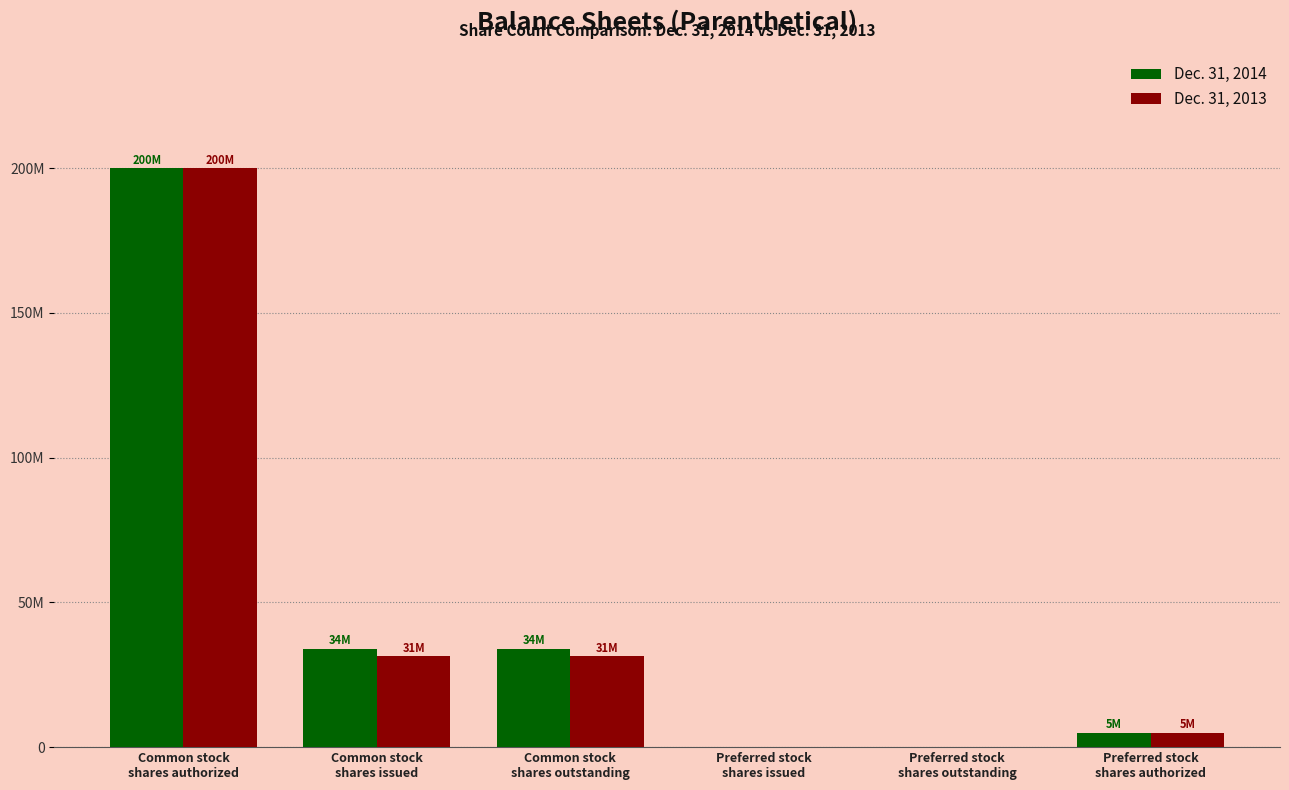

What are all the series names shown in the legend?

Dec. 31, 2014, Dec. 31, 2013